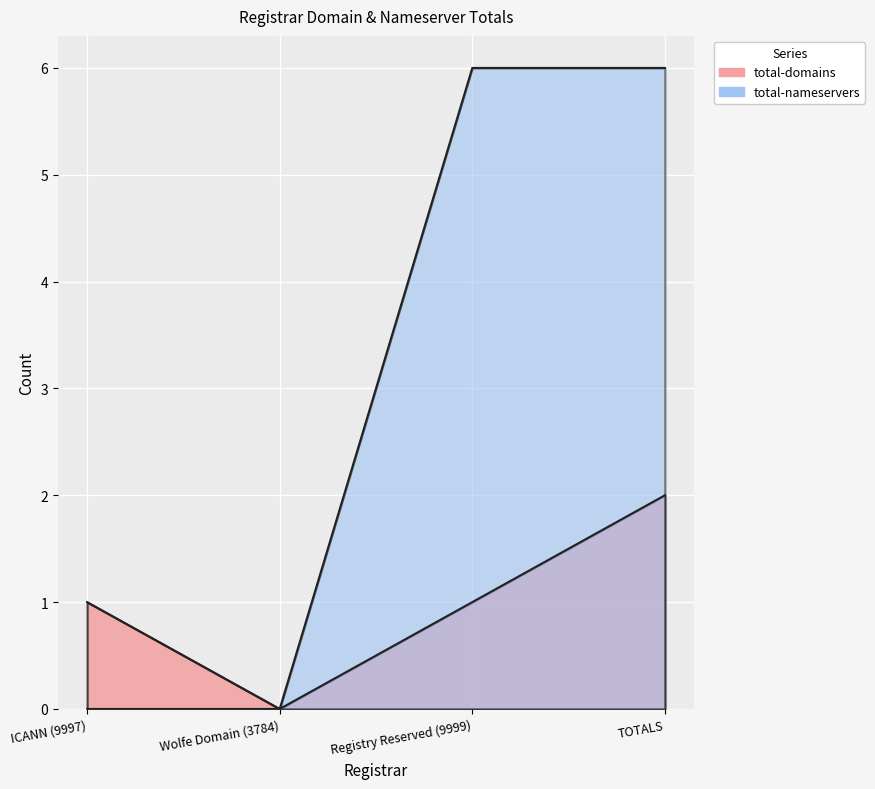

Which series changed the most between Wolfe Domain (3784) and TOTALS?

total-nameservers